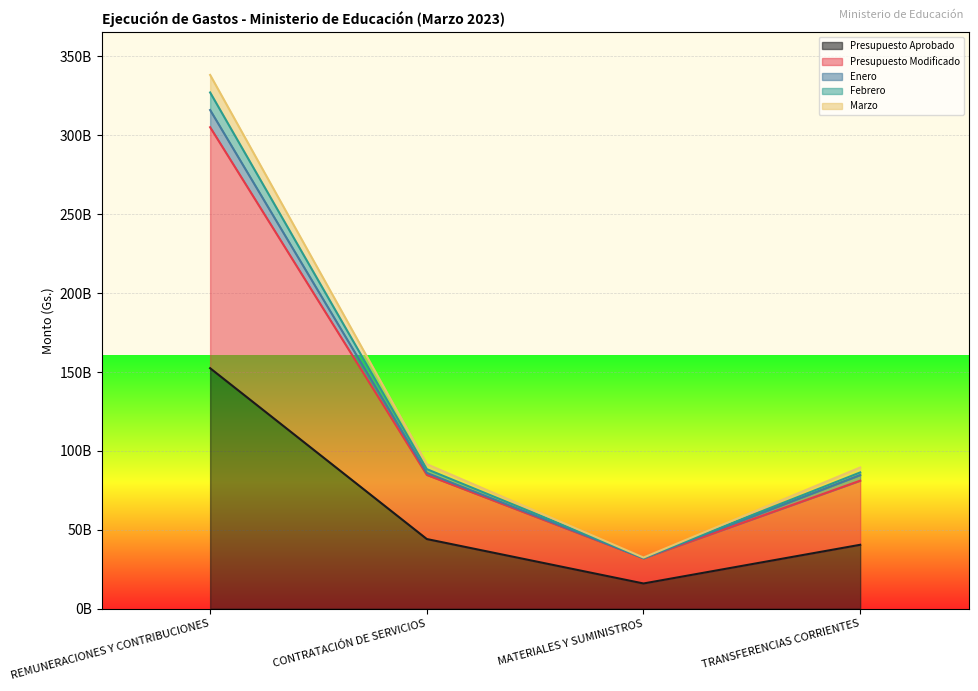

Is the value of Marzo at CONTRATACIÓN DE SERVICIOS greater than the value of Febrero at CONTRATACIÓN DE SERVICIOS?

Yes